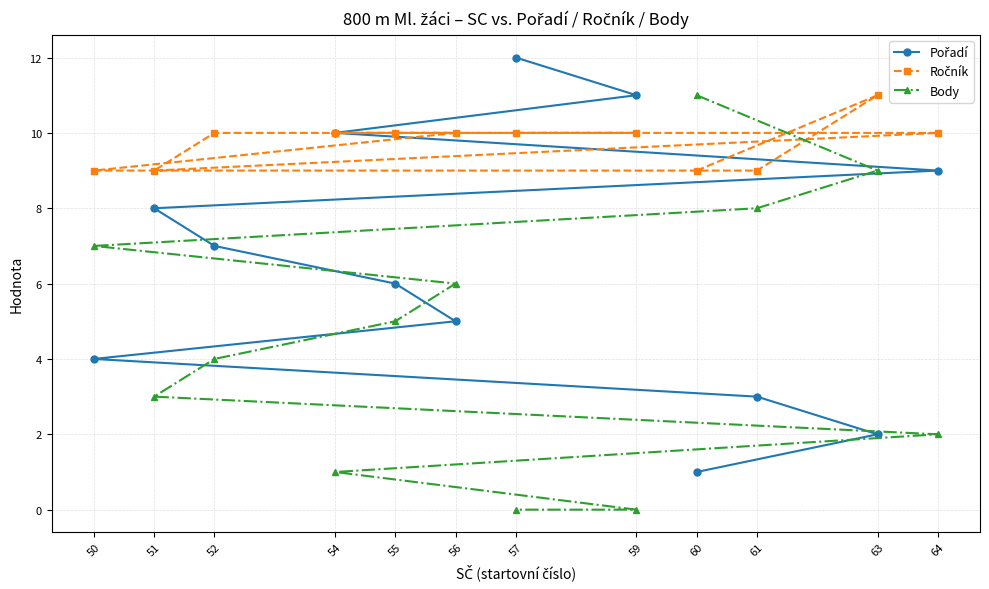

Reading left to right, what are all the values shown in this chart?

Pořadí: 1	2	3	4	5	6	7	8	9	10	11	12
Ročník: 9	11	9	9	10	10	10	9	10	10	10	10
Body: 11	9	8	7	6	5	4	3	2	1	0	0